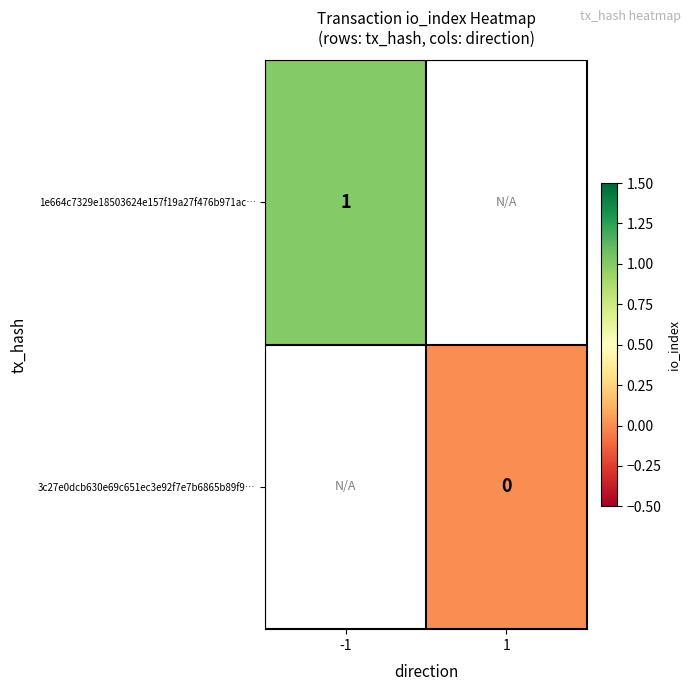

The value of 1e664c7329e18503624e157f19a27f476b971ac… at -1 is 2. True or false?

False